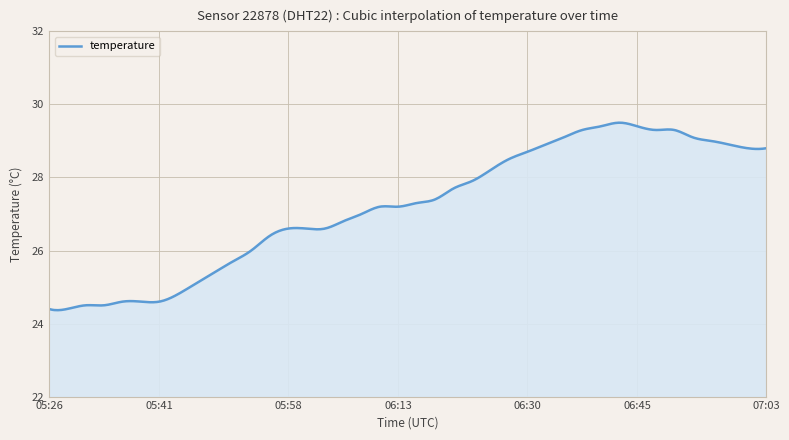

What is the difference between the maximum and minimum values?

5.1